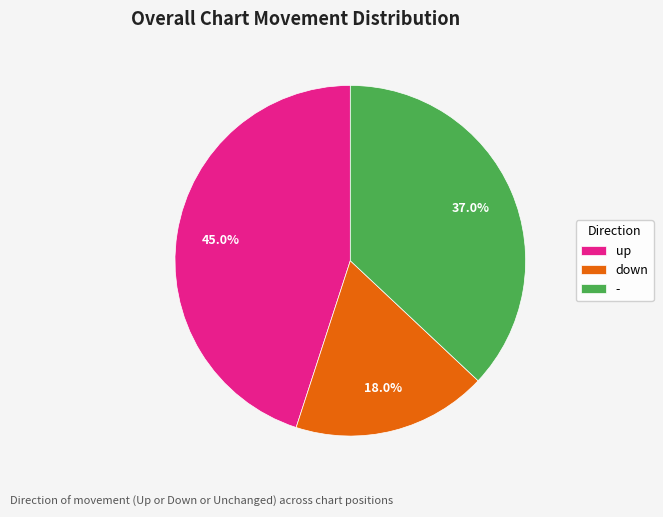

True or false: down accounts for 18% of the total.

True